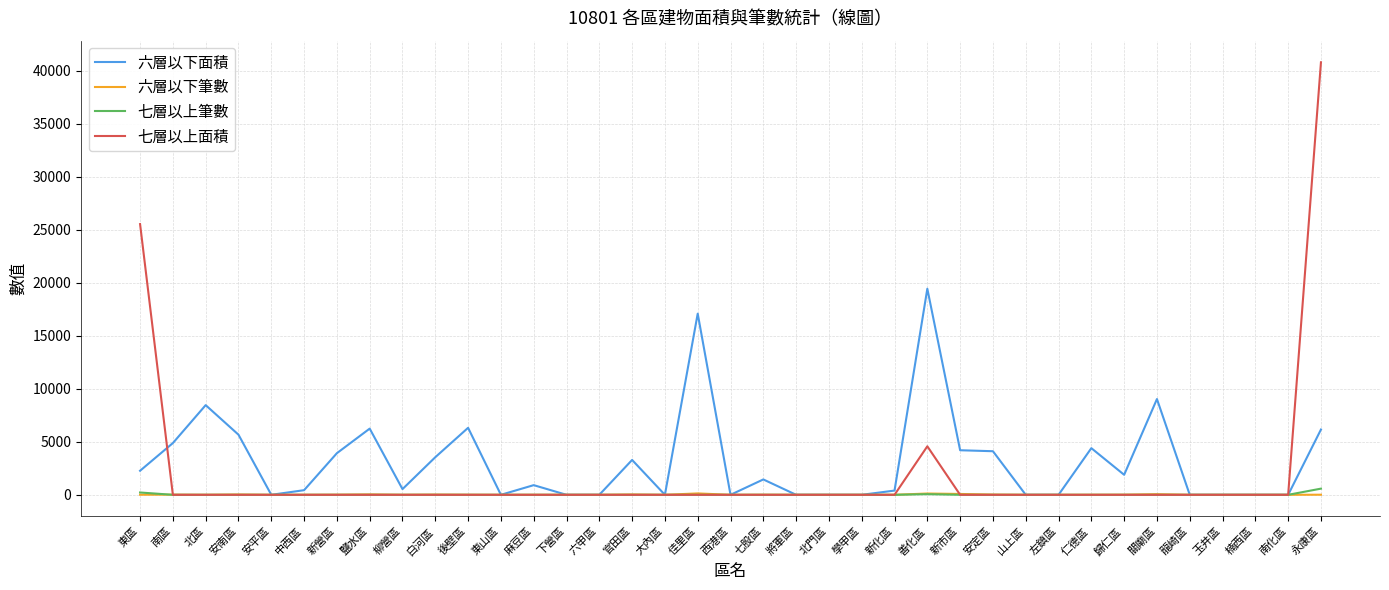

Between 後壁區 and 西港區, which series saw the biggest shift?

六層以下面積